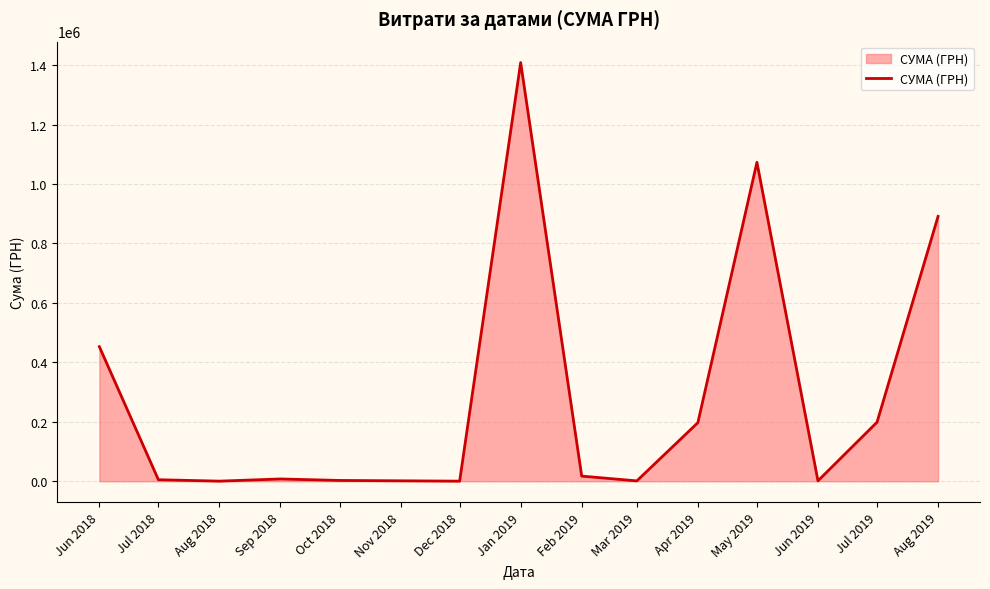

How many lines are shown in the chart?

1